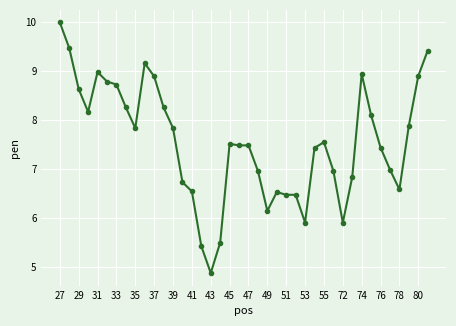

What is the difference between the second highest and minimum values?

4.6